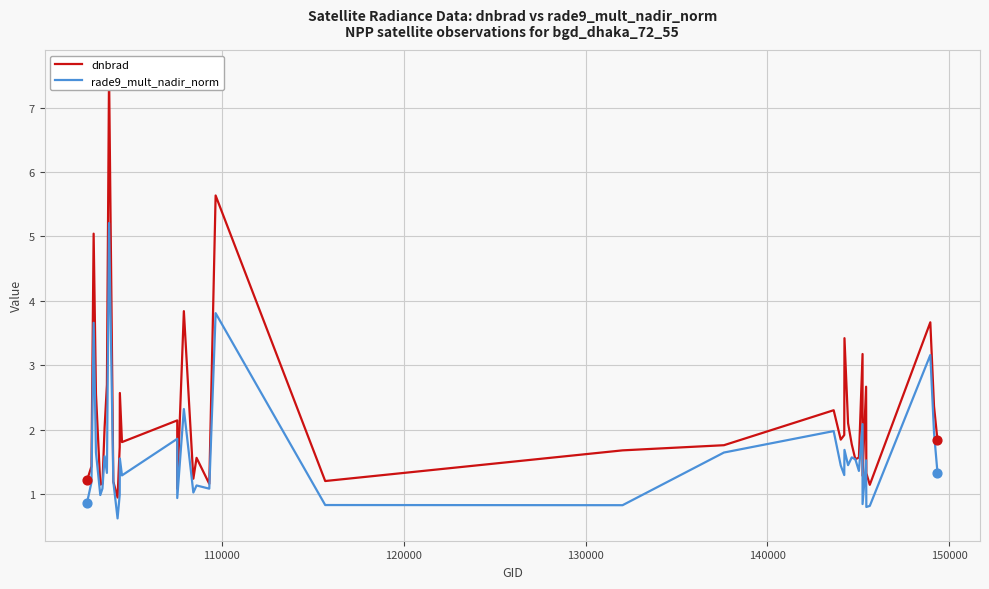

What are all the series names shown in the legend?

dnbrad, rade9_mult_nadir_norm